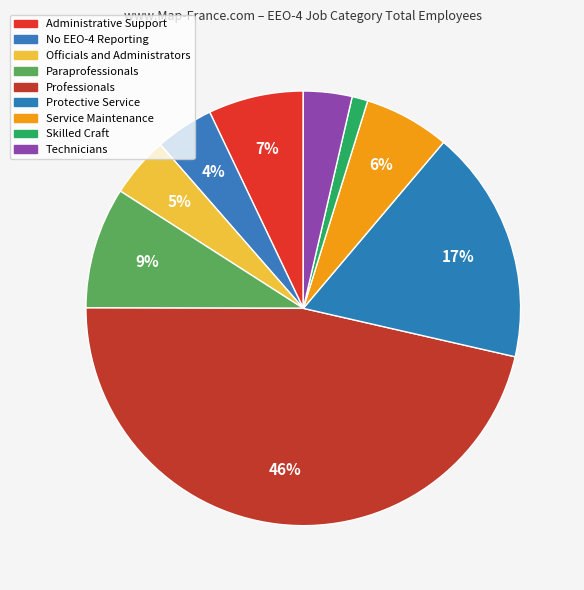

How many slices are in this pie chart?

9